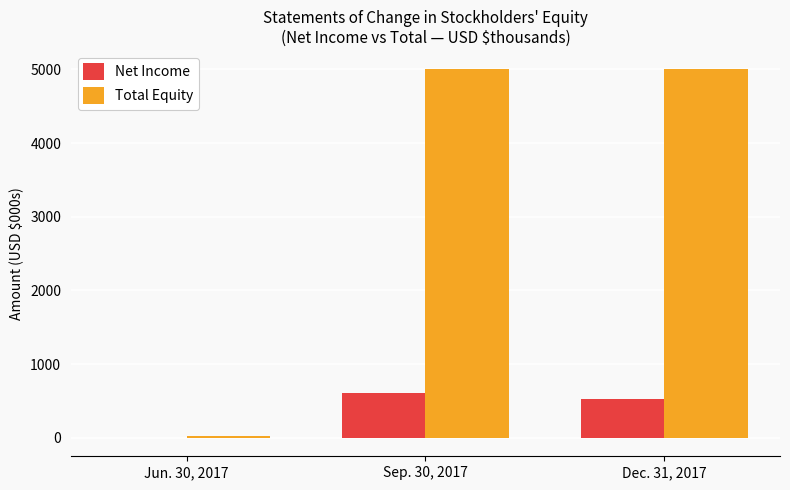

What is the sum of all Net Income values?

1140.6